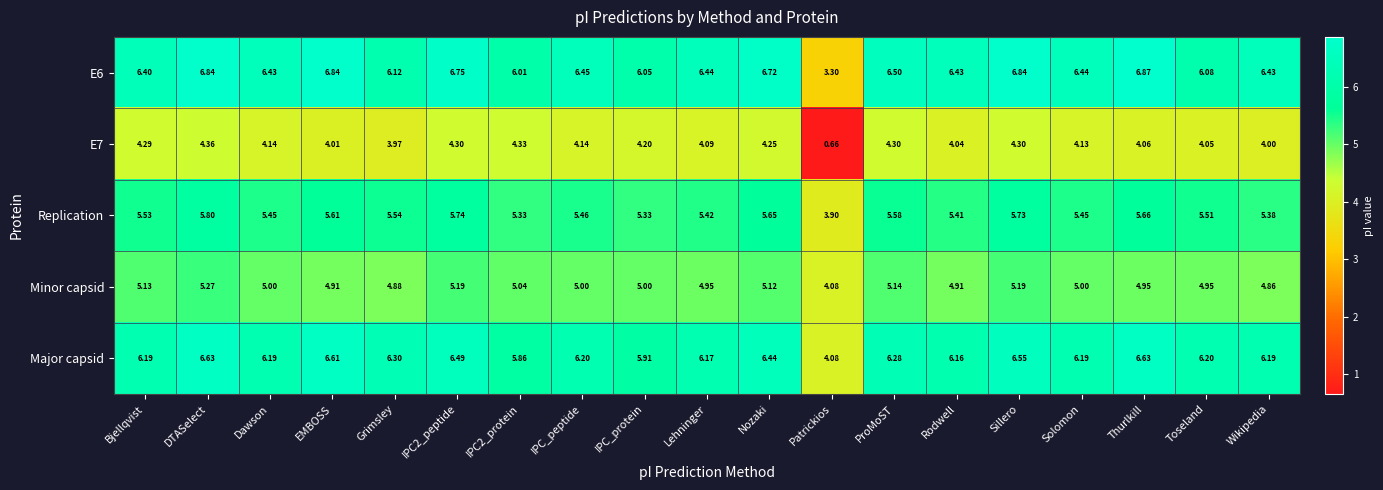

Which category has the highest value across all series?

Thurlkill